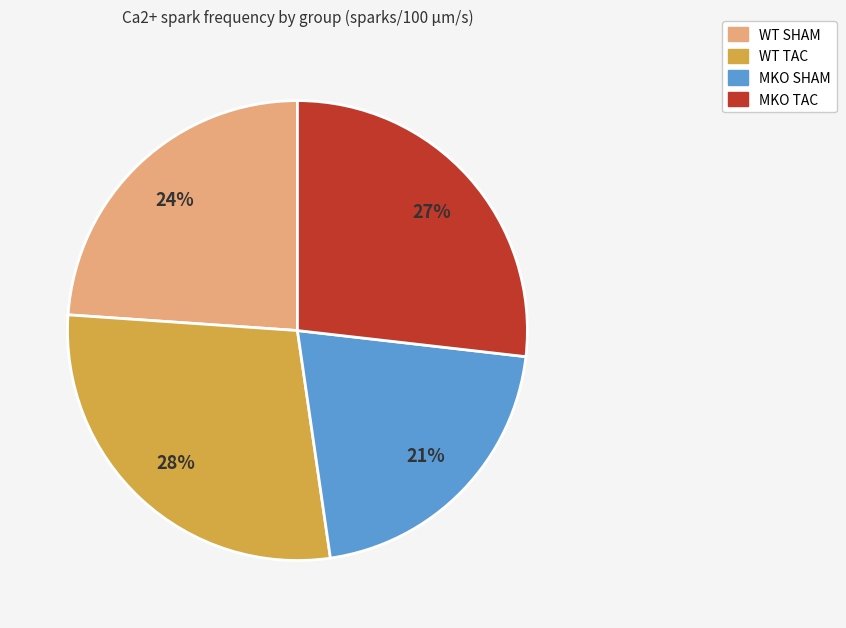

Does WT TAC represent more than half of the total?

No